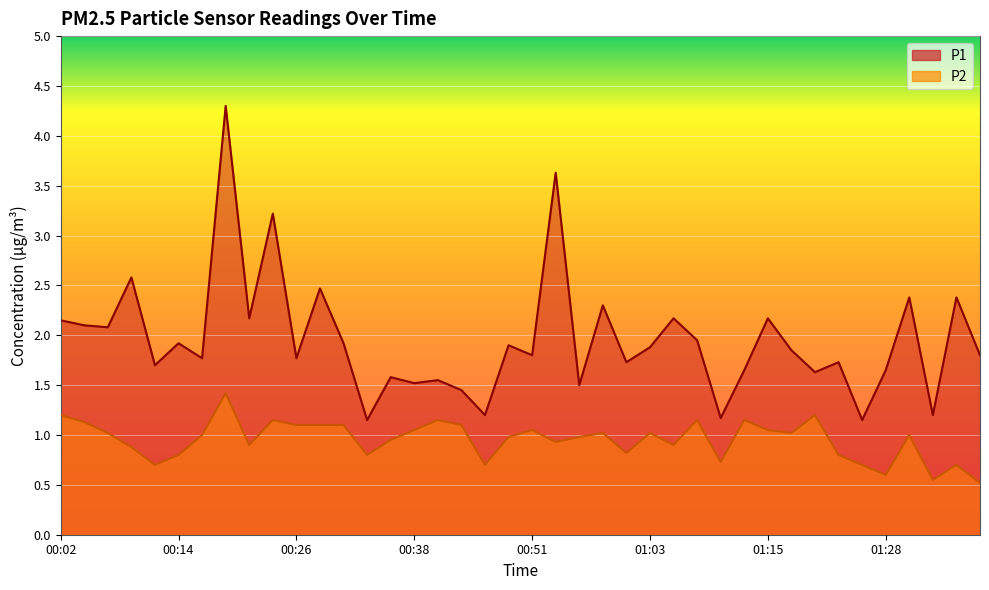

Which series has the widest spread of values?

P1